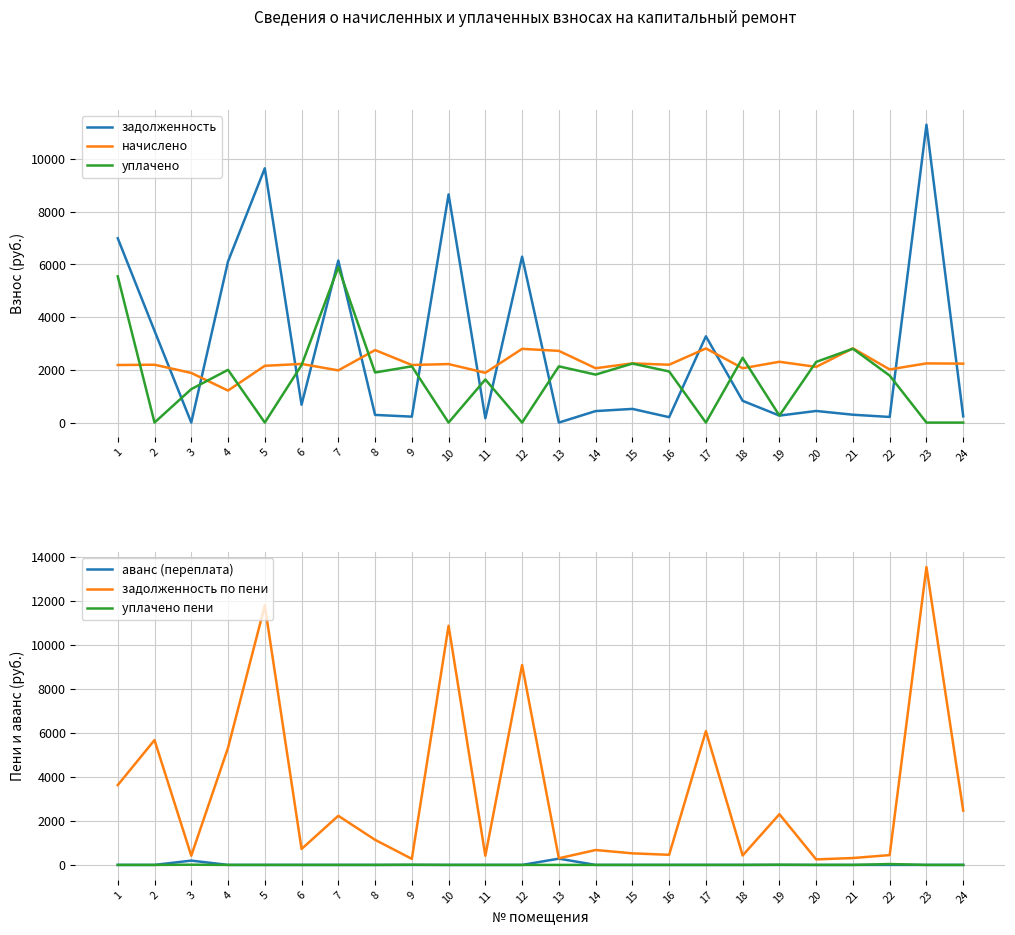

Is the value of аванс (переплата) at 2 greater than the value of уплачено пени at 18?

No